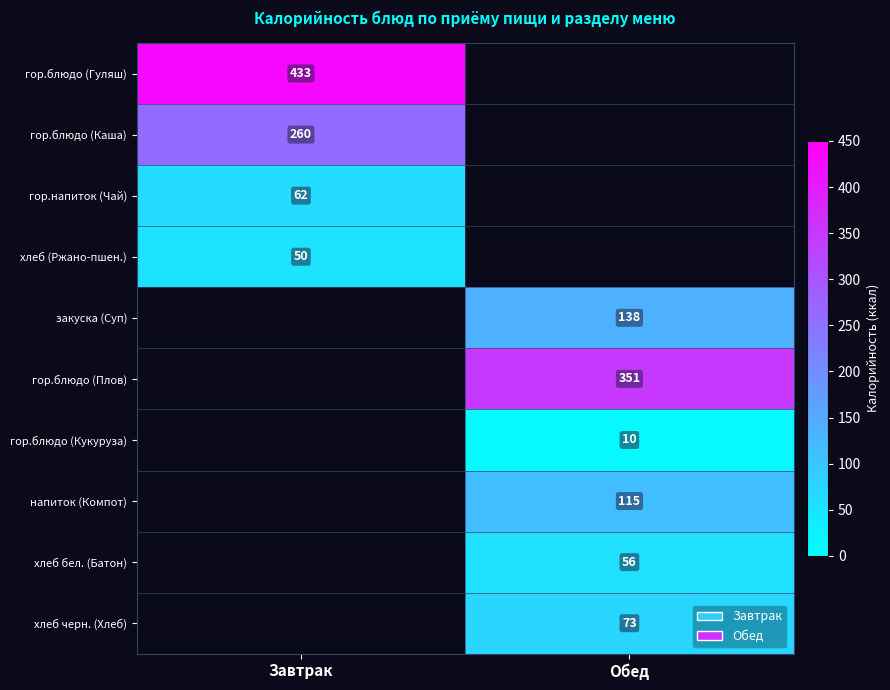

True or false: гор.напиток (Чай) has a value of 62 at Завтрак.

True